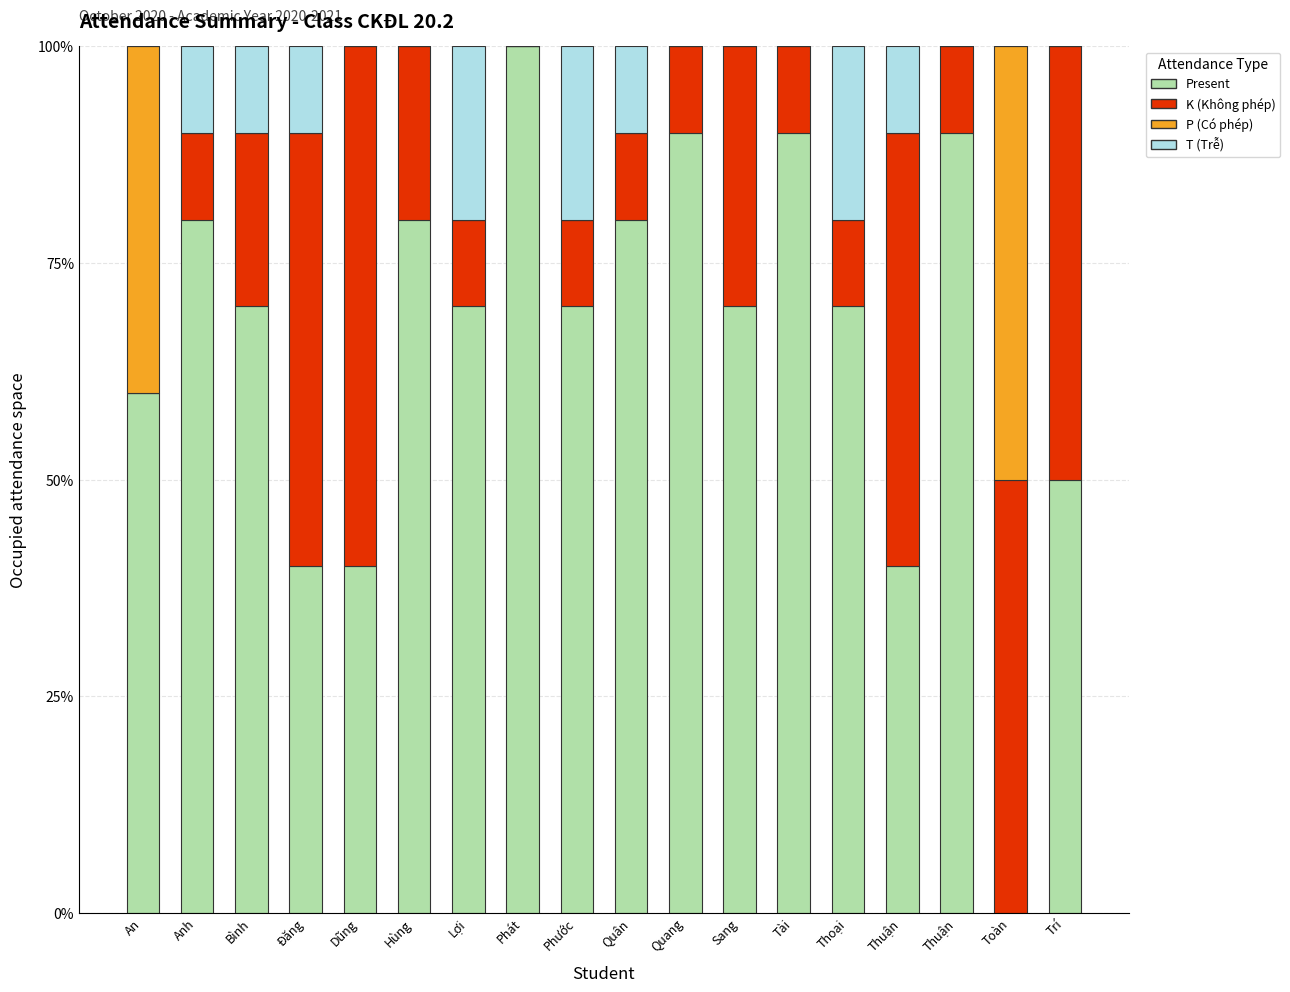

Count the number of categories in the chart.

18